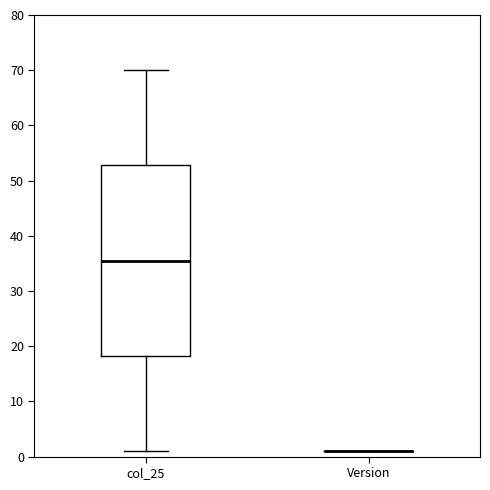

Where is the upper edge of the box for col_25 on the y-axis? The values are not printed on the chart, so give them approximately, as read against the axis.

53